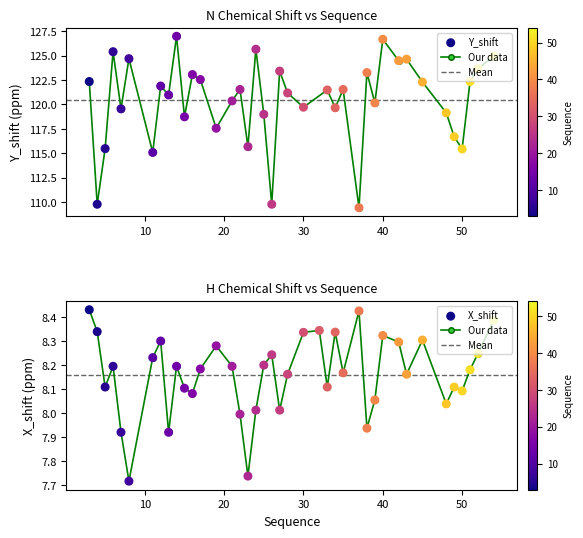

Between 39 and 3, which is larger?

3